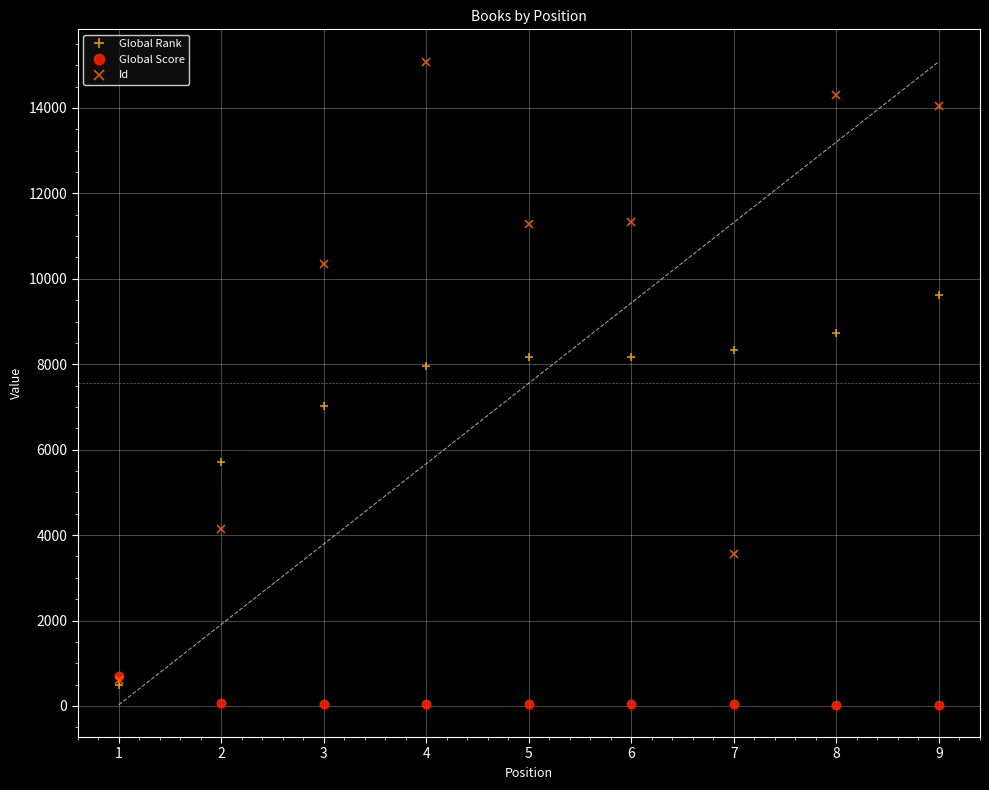

What is the difference between the Id values at 5 and 4?

3805